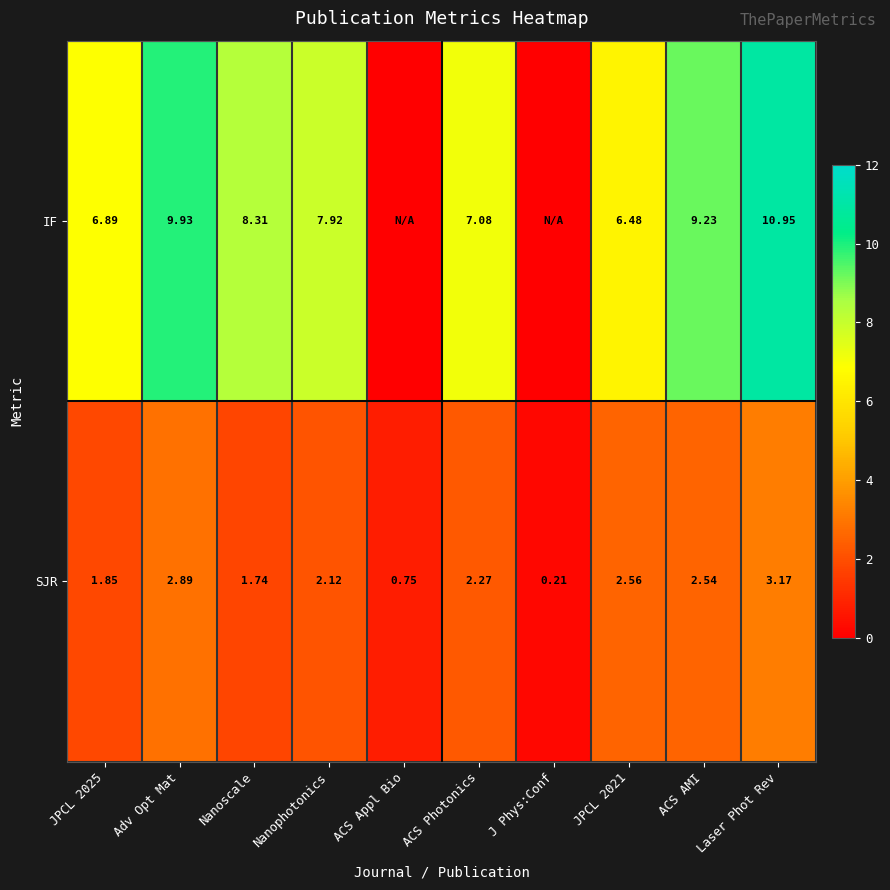

At which label does SJR first exceed 2?

Adv Opt Mat